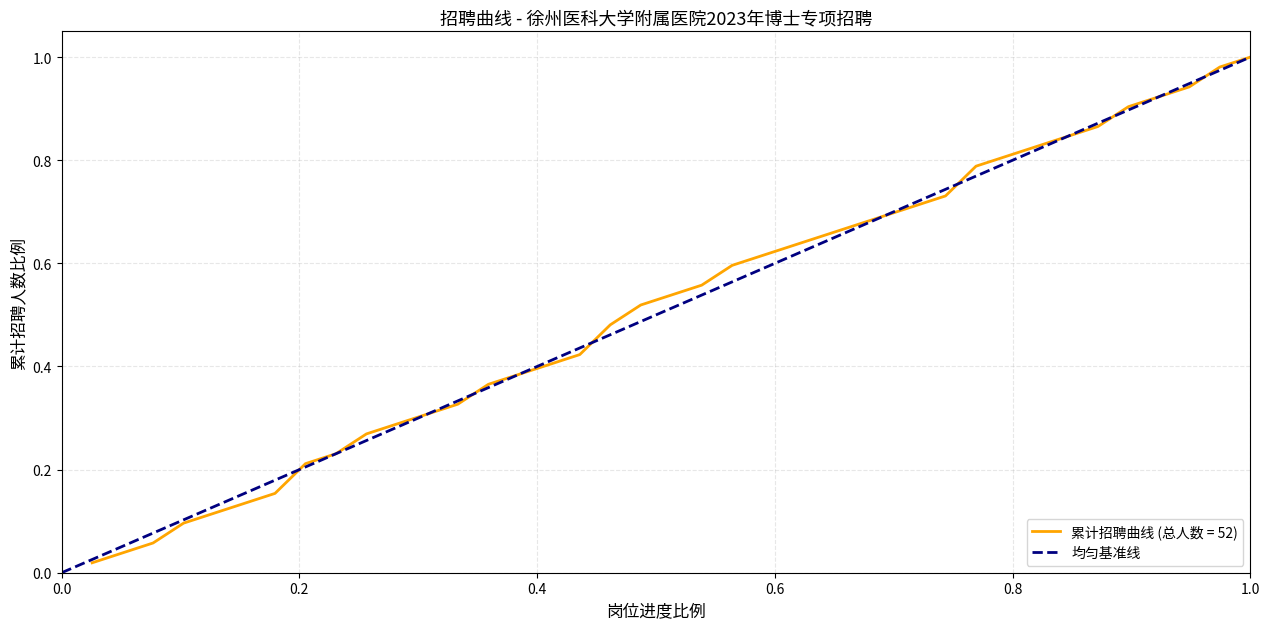

The chart shows a value of 0 at 0.0. True or false?

True